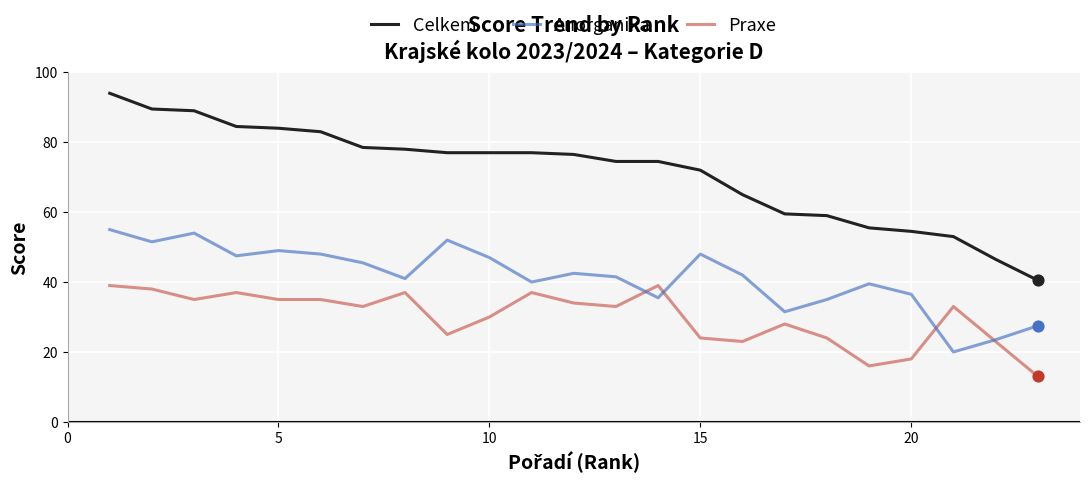

Which series has the largest total across all categories?

Celkem